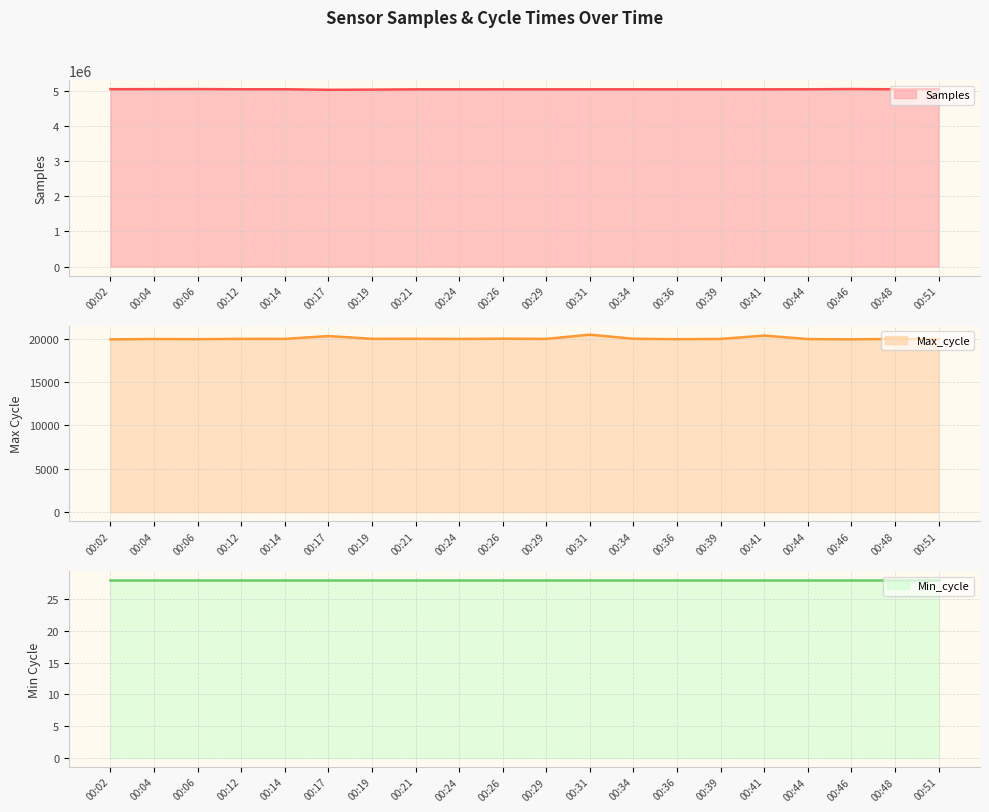

The Min_cycle line series shows 28 at 00:34. True or false?

True